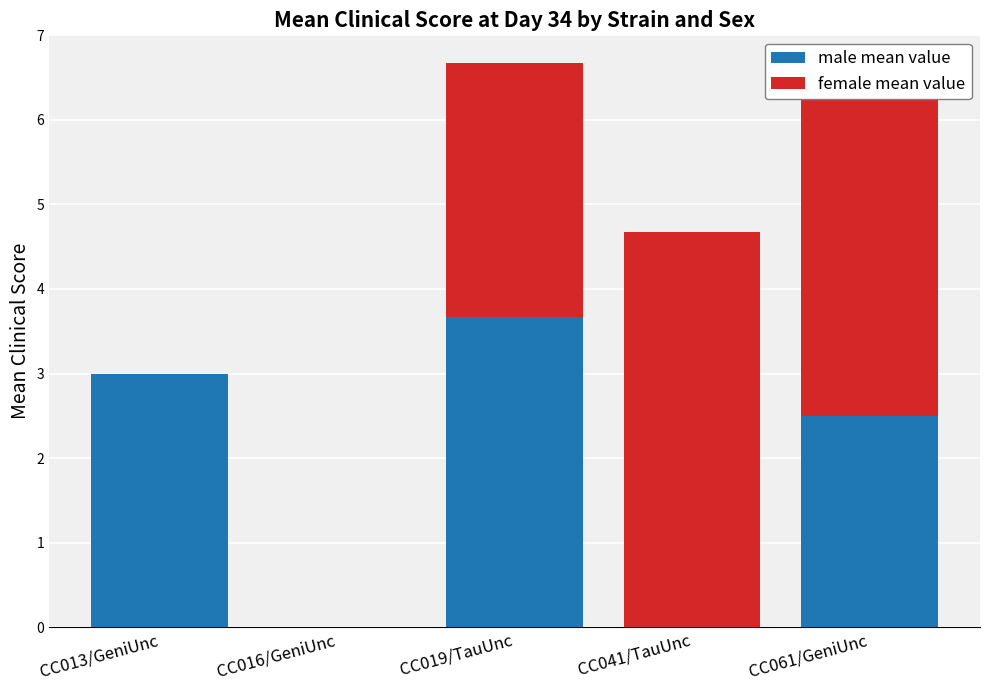

Does the chart contain stacked bars?

Yes